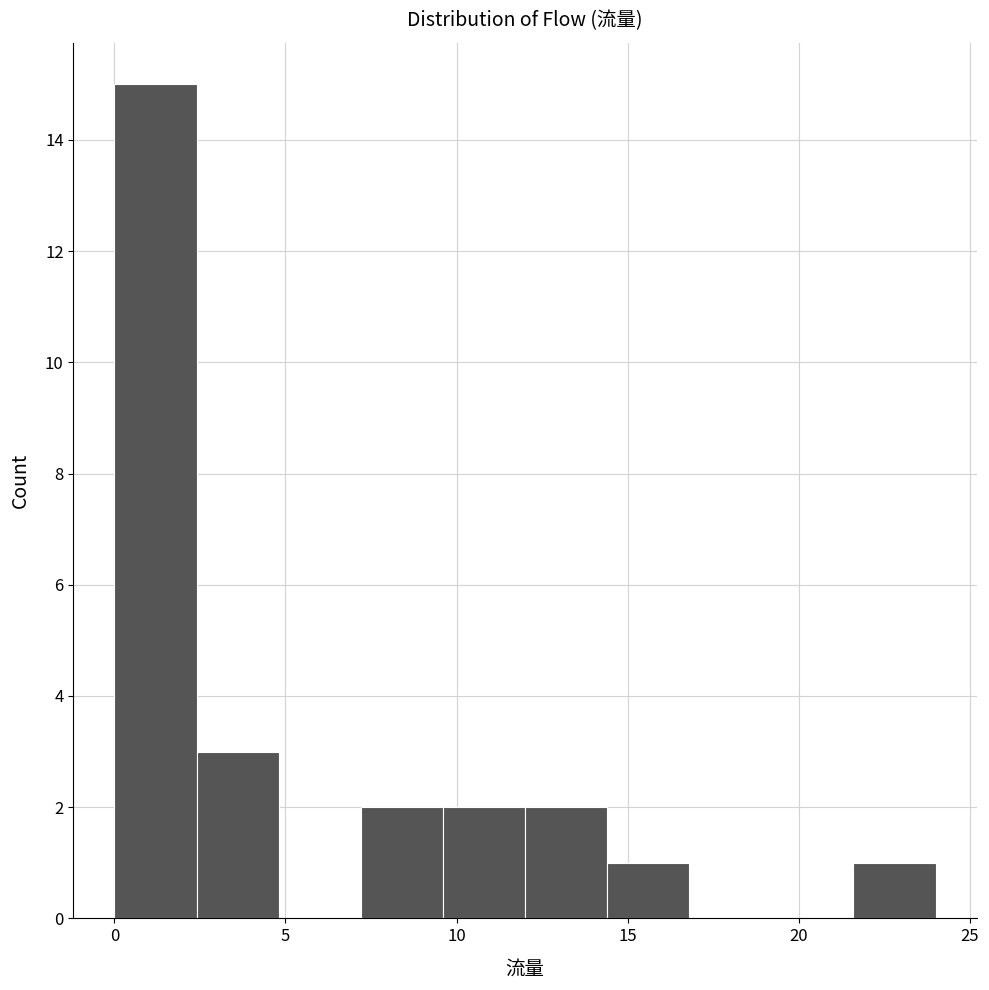

Reading left to right, transcribe this chart: for each bar, give the range it covers on the x-axis and its height. Neither the bar edges nor the heights are printed on the chart, so give them approximately, as read against the axes.

0.0 to 2.4: 15
2.4 to 4.8: 3
4.8 to 7.2: 0
7.2 to 9.6: 2
9.6 to 12.0: 2
12.0 to 14.4: 2
14.4 to 16.8: 1
16.8 to 19.2: 0
19.2 to 21.6: 0
21.6 to 24.0: 1